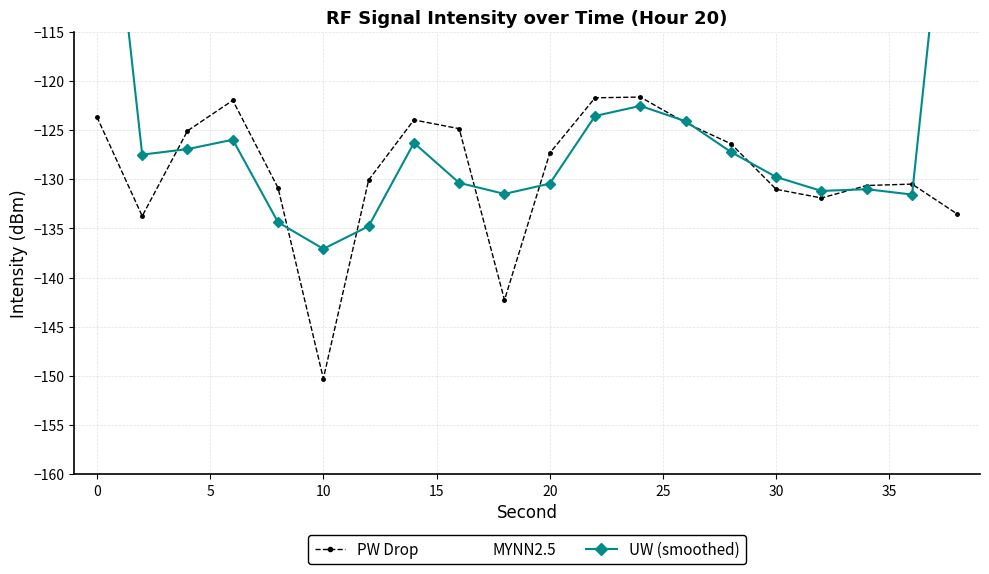

What is the maximum value for UW (smoothed)?

-85.8